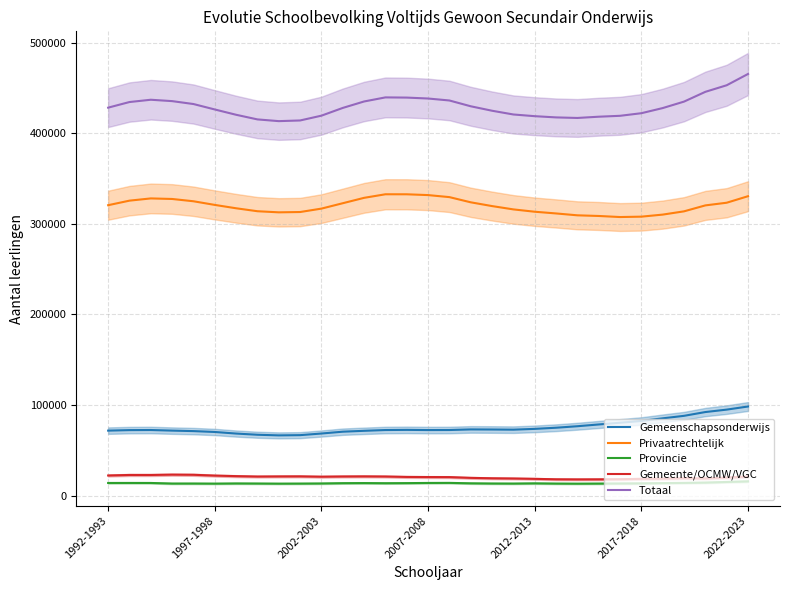

What is the difference between the Privaatrechtelijk values at 24 and 9?

5540